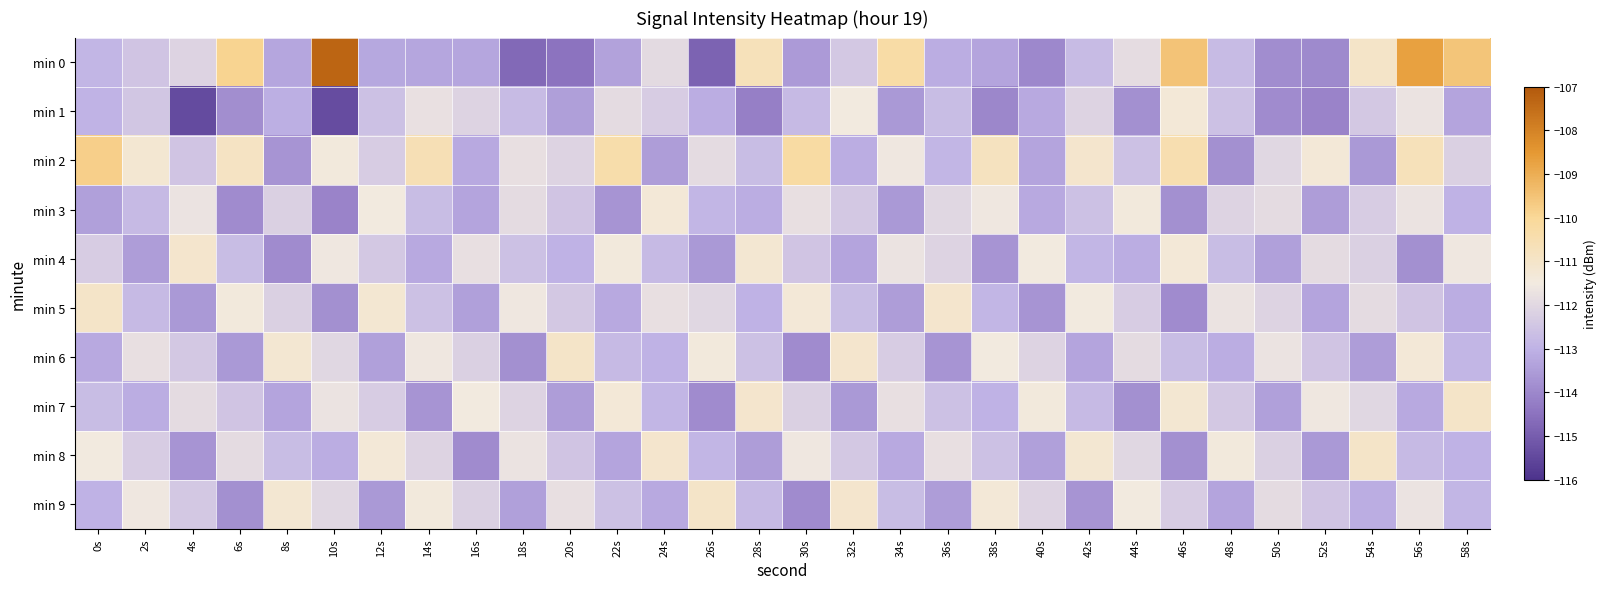

Which series changed the most between 4s and 32s?

min 1